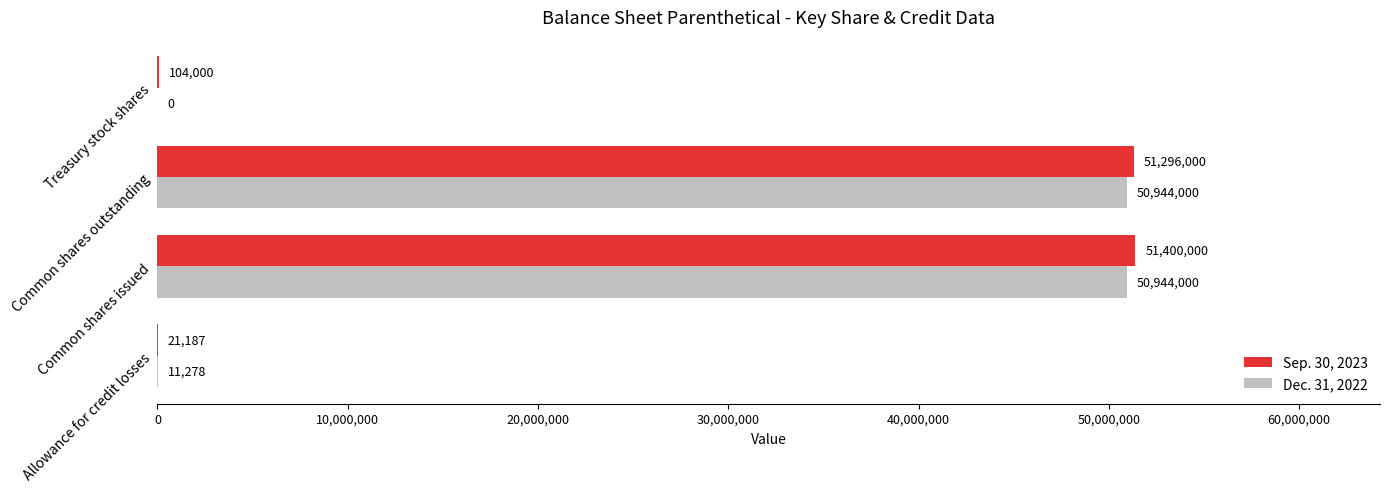

What is the sum of all Dec. 31, 2022 values?

101899278